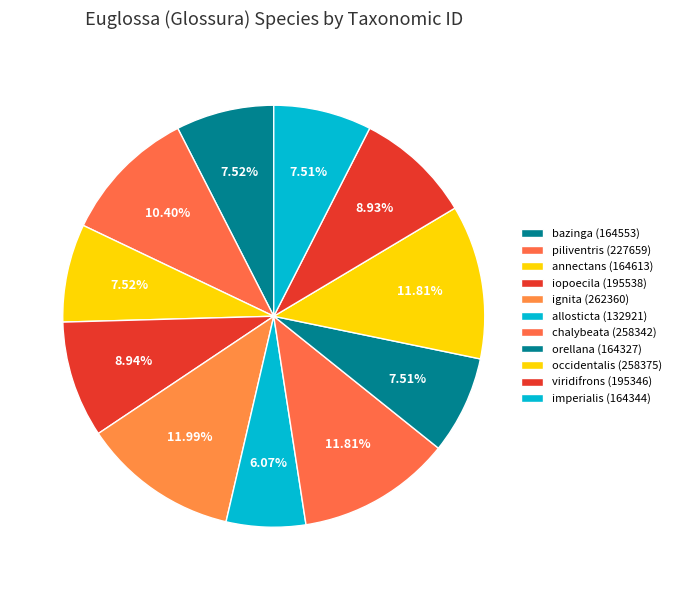

How many slices are in this pie chart?

11